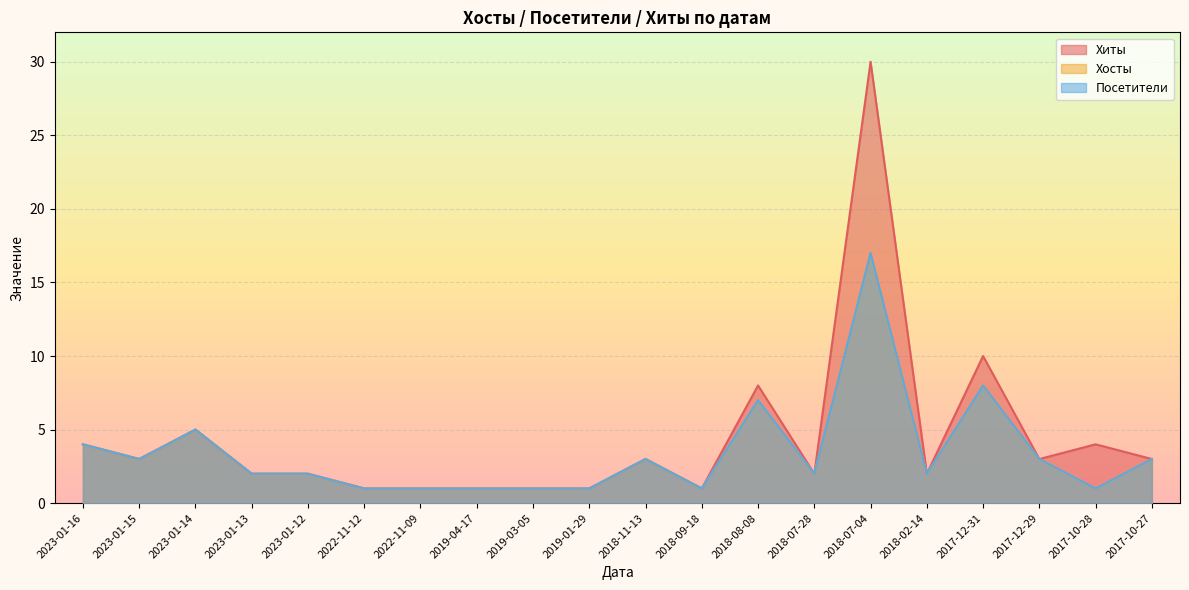

Which series has the widest spread of values?

Хиты